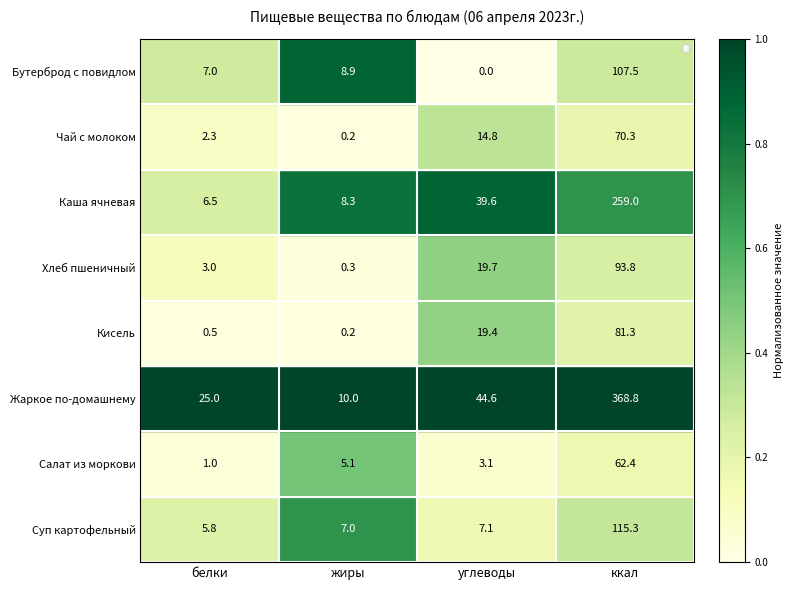

Rank the series at ккал from lowest to highest value.

Салат из моркови, Чай с молоком, Кисель, Хлеб пшеничный, Бутерброд с повидлом, Суп картофельный, Каша ячневая, Жаркое по-домашнему